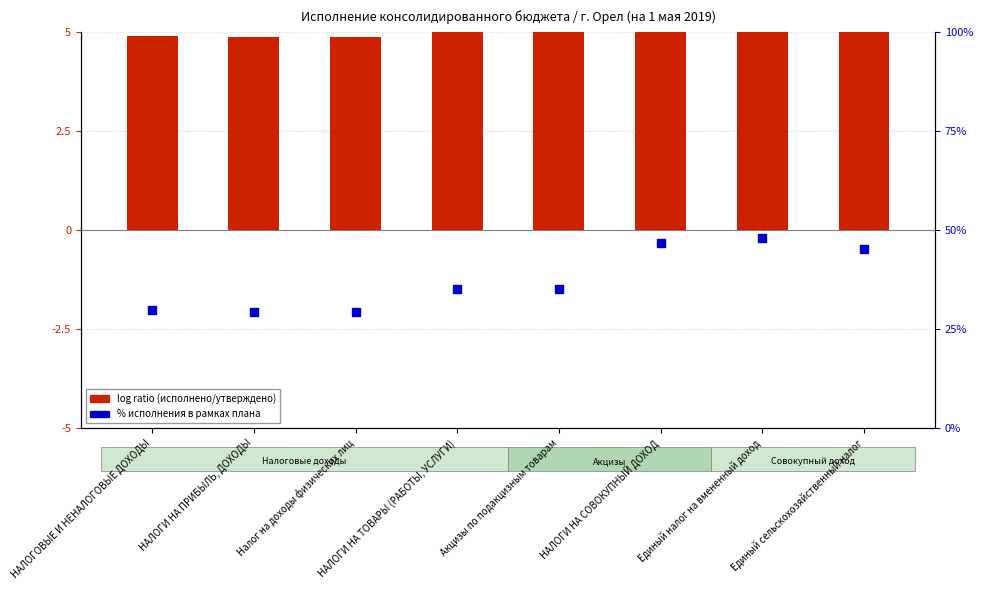

Which series contains the lowest Y value?

log ratio